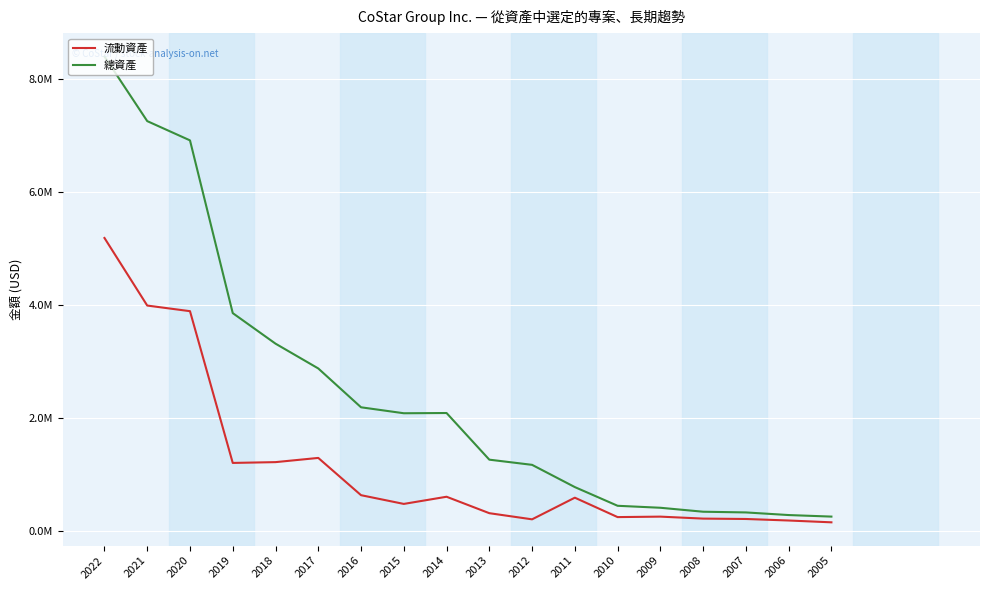

The 總資產 series shows 483240 at 2007. True or false?

False